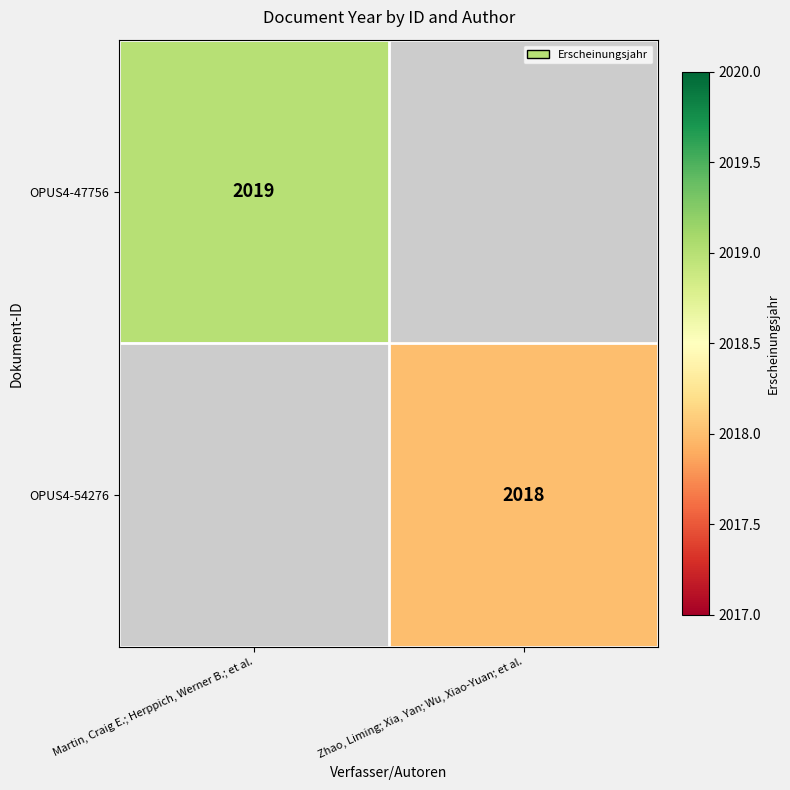

Is it true that OPUS4-54276 equals 1292 at Zhao, Liming; Xia, Yan; Wu, Xiao-Yuan; et al.?

False